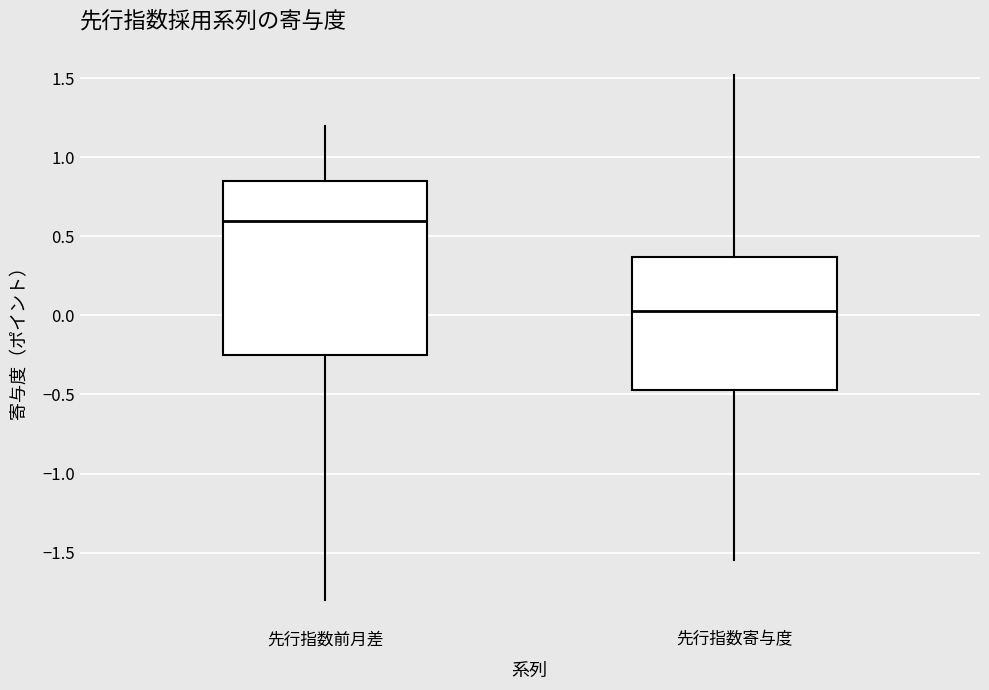

Reading left to right, read every box against the y-axis: the position of its median line, the range the box covers, and the ends of its whiskers. The values are not printed on the chart, so give them approximately, as read against the axis.

先行指数前月差: median 0.60, box -0.25 to 0.85, whiskers -1.80 to 1.20
先行指数寄与度: median 0.05, box -0.45 to 0.35, whiskers -1.55 to 1.50